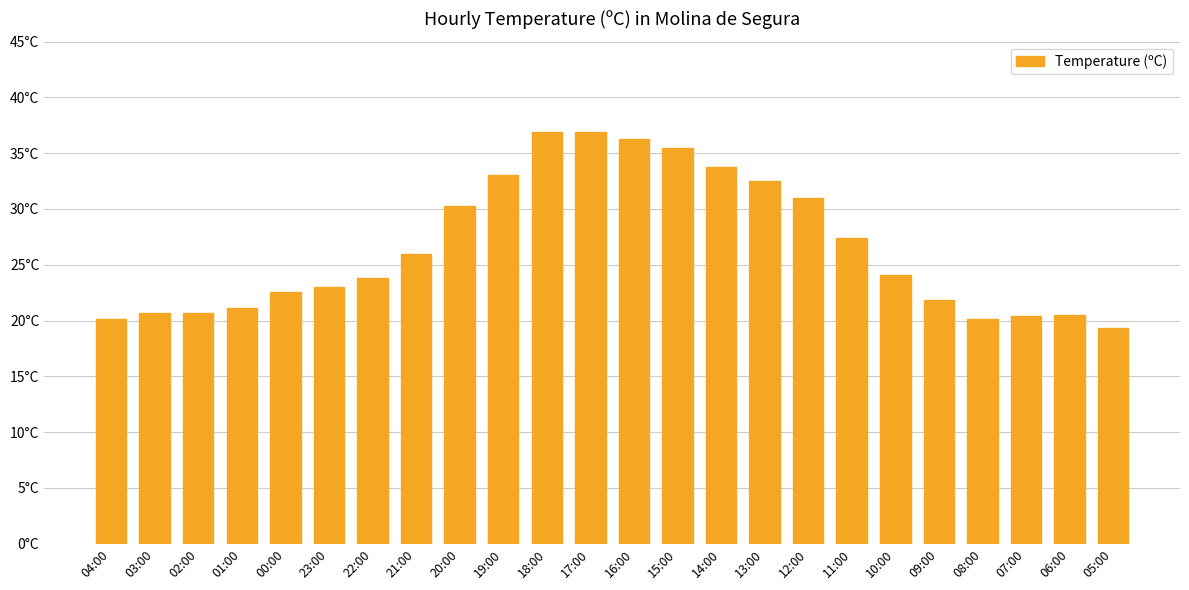

What is the ratio of the value at 07:00 to the value at 10:00?

0.8